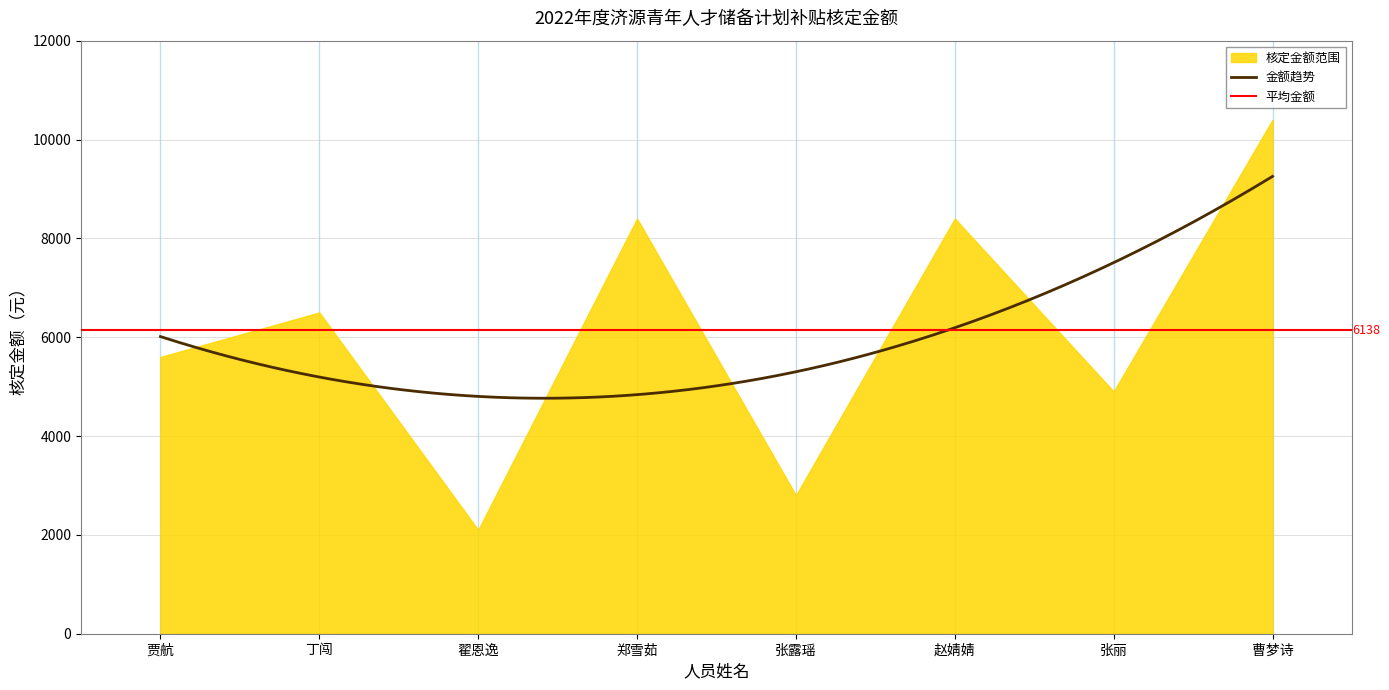

Where is the first local minimum?

翟恩逸